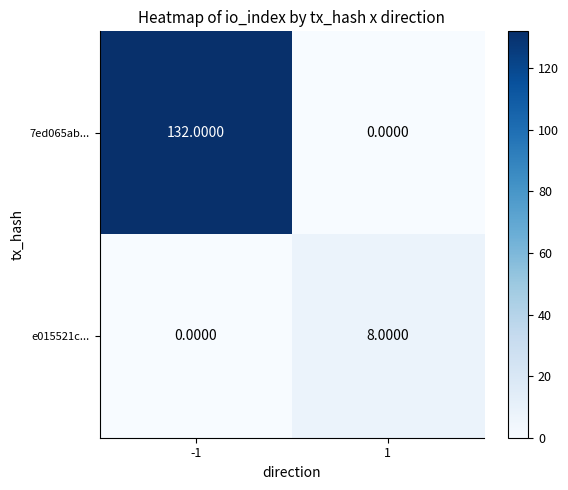

Which series has the largest total across all categories?

7ed065ab...